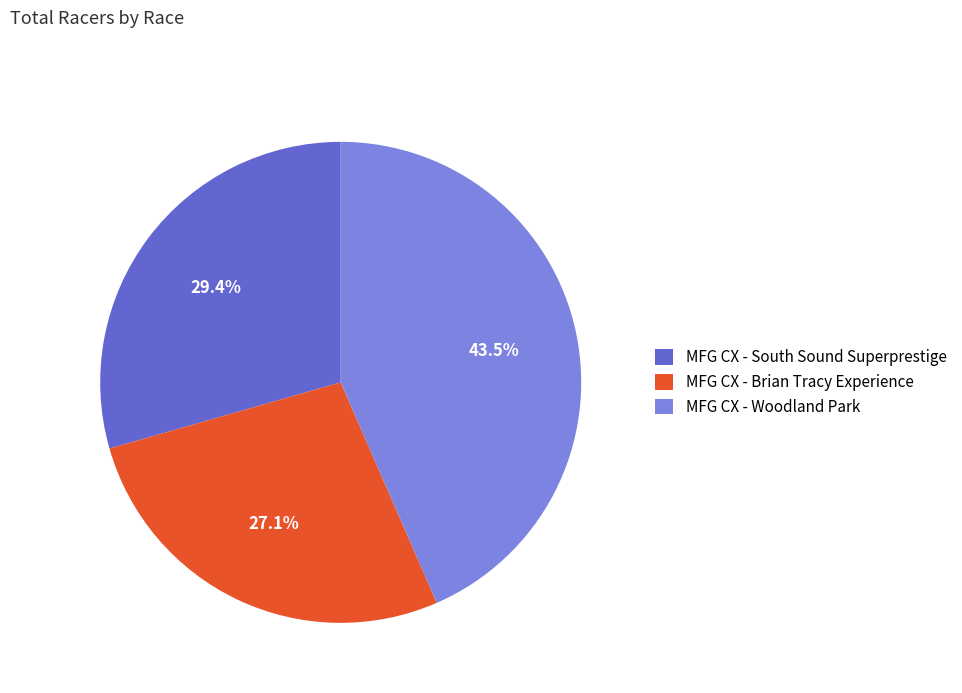

Rank the categories by value from highest to lowest.

MFG CX - Woodland Park, MFG CX - South Sound Superprestige, MFG CX - Brian Tracy Experience